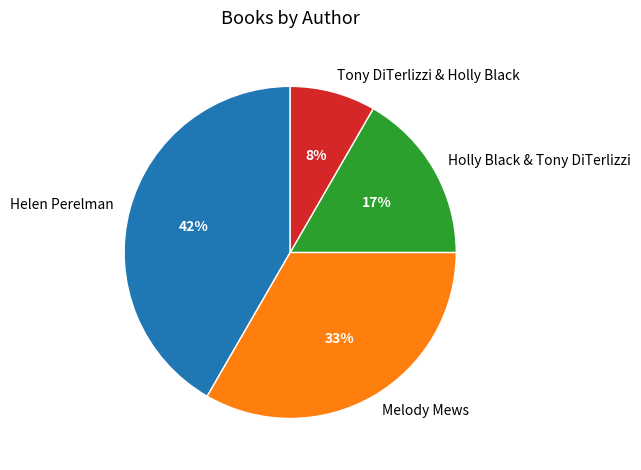

Is it true that Melody Mews is 33% of the pie?

True